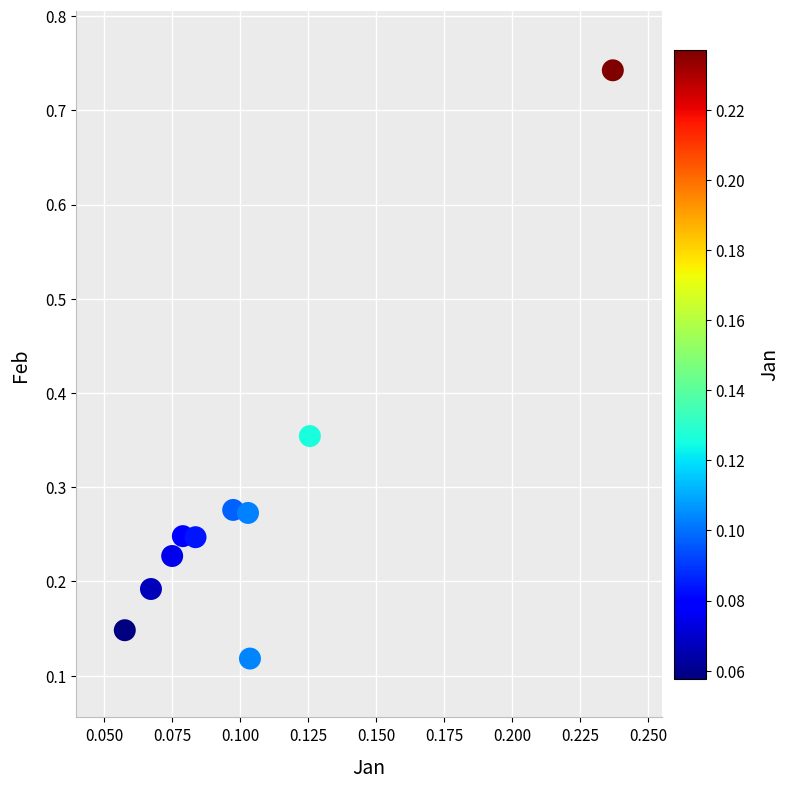

What is the range of Y values (max minus min)?

0.6